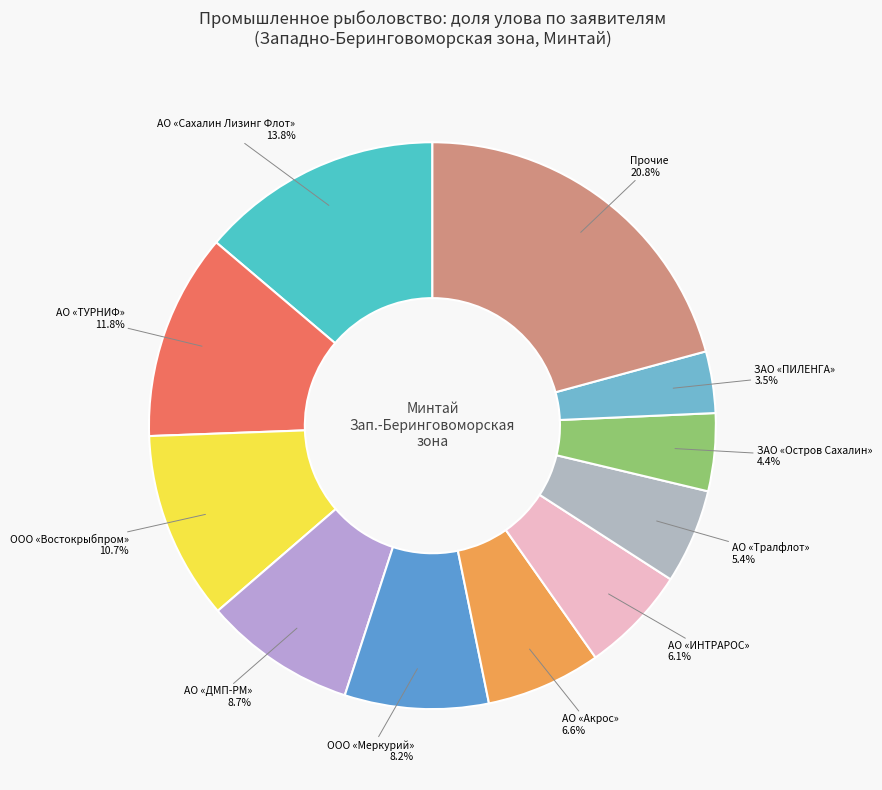

Is the sum of АО «Тралфлот» and ЗАО «ПИЛЕНГА» greater than half?

No